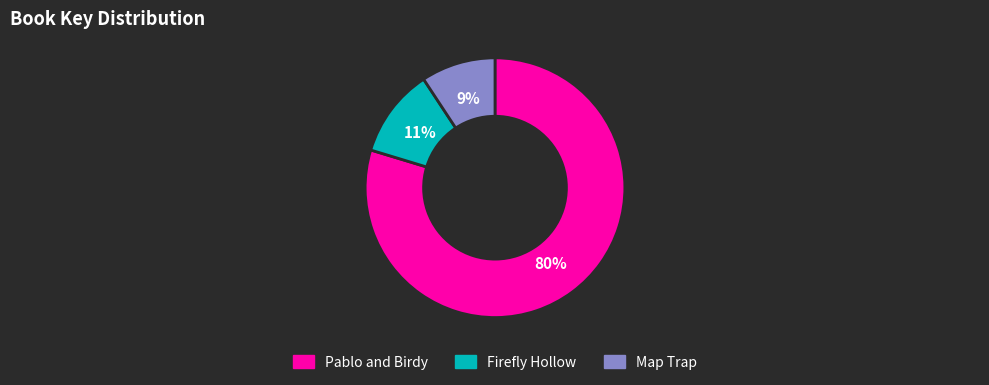

Approximately how many times larger is the value at Map Trap compared to Firefly Hollow?

0.8